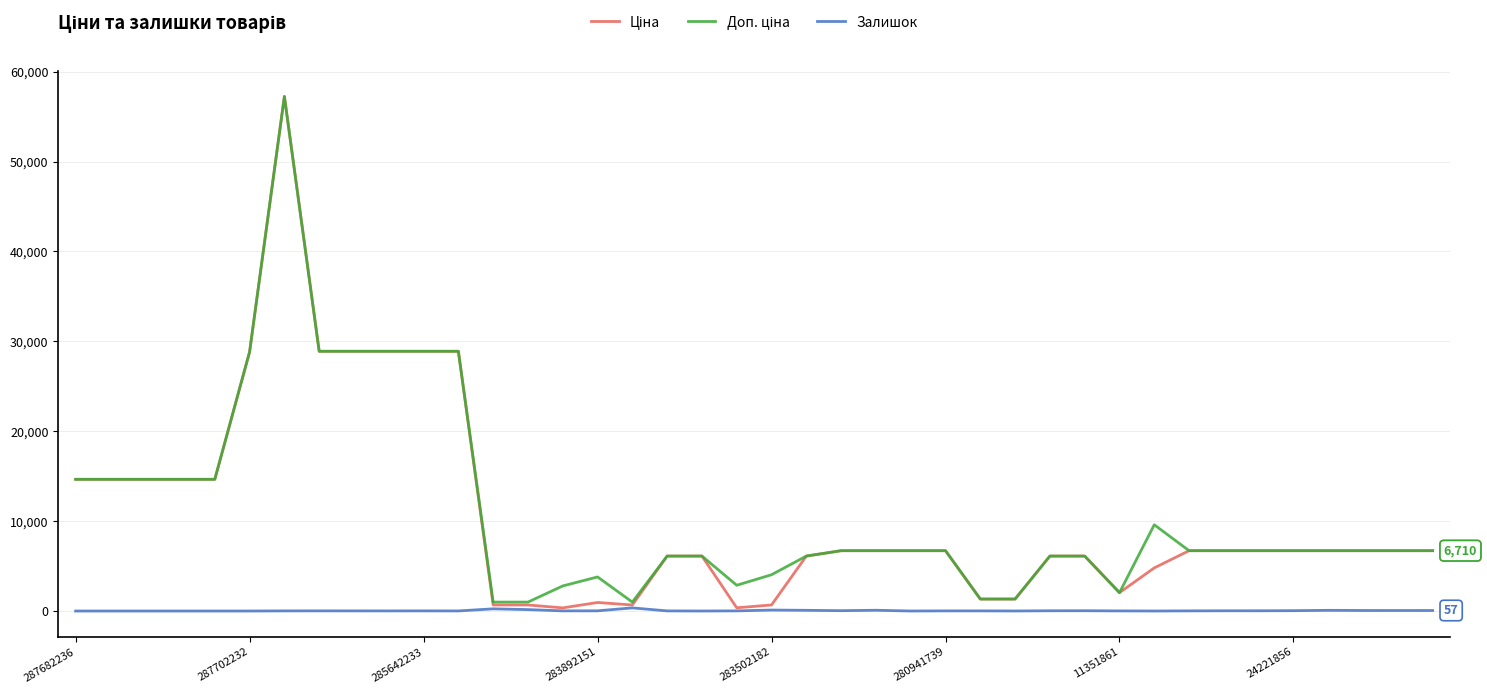

Reading left to right, list all the values displayed in this chart.

Ціна: 14649.6	14649.6	14649.6	14649.6	14649.6	28821.8	57235.5	28890.3	28890.3	28890.3	28890.3	28890.3	672.1	672.1	348.6	947.6	672.1	6112.5	6112.5	358.0	672.7	6112.5	6710.2	6710.2	6710.2	6710.2	1332.7	1332.7	6112.5	6112.5	2042.8	4796.4	6710.2	6710.2	6710.2	6710.2	6710.2	6710.2	6710.2	6710.2
Доп. ціна: 14649.6	14649.6	14649.6	14649.6	14649.6	28821.8	57235.5	28890.3	28890.3	28890.3	28890.3	28890.3	992.7	992.7	2789.2	3790.3	992.7	6112.5	6112.5	2863.8	4036.0	6112.5	6710.2	6710.2	6710.2	6710.2	1333.0	1333.0	6112.5	6112.5	2043.0	9592.9	6710.2	6710.2	6710.2	6710.2	6710.2	6710.2	6710.2	6710.2
Залишок: 0.0	0.0	0.0	0.0	0.0	0.0	13.0	17.0	14.0	11.0	16.0	9.0	242.0	157.0	15.0	21.0	348.0	12.0	1.0	15.0	106.0	78.0	37.0	85.0	0.0	14.0	16.0	4.0	27.0	31.0	12.0	0.0	16.0	25.0	26.0	38.0	77.0	57.0	55.0	57.0